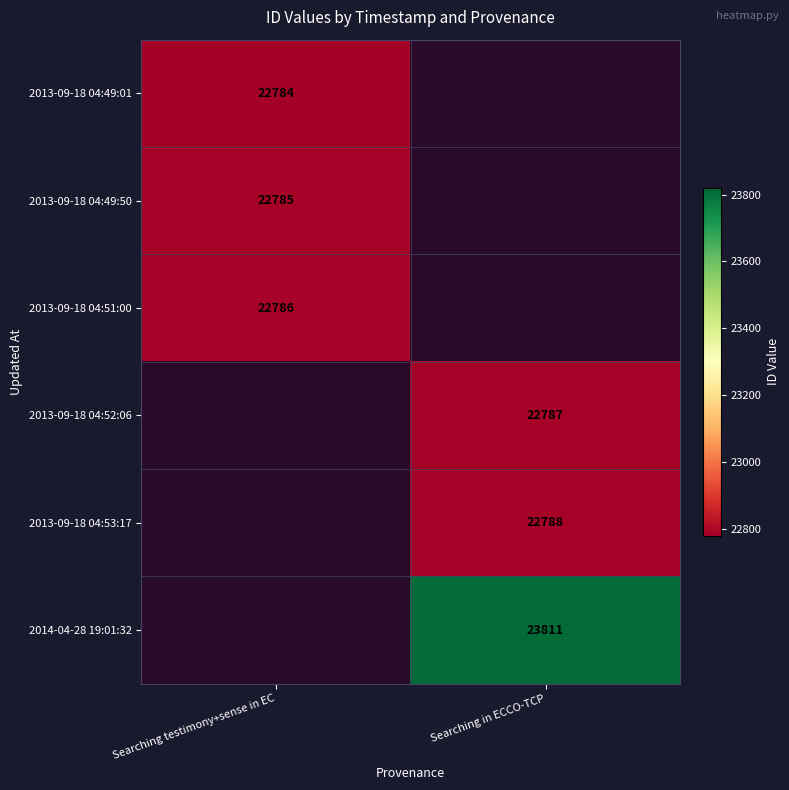

The value of 2013-09-18 04:53:17 at Searching in ECCO-TCP is 22788. True or false?

True